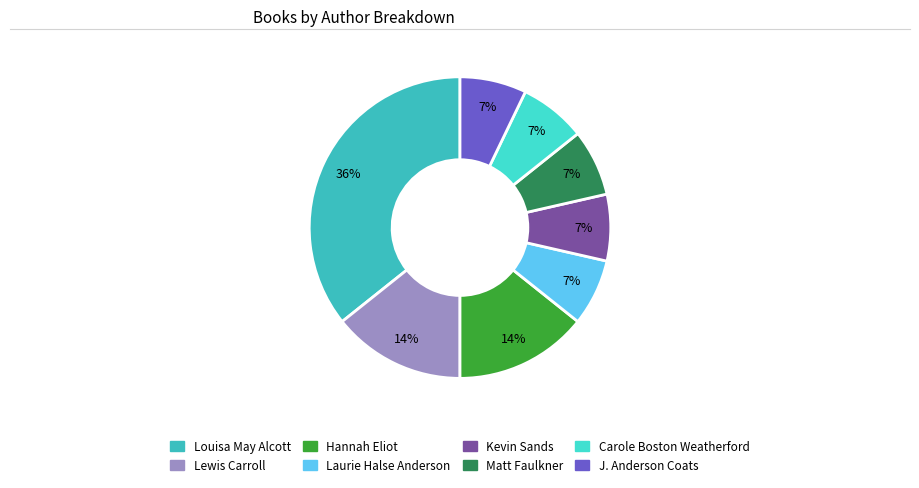

To the nearest percent, what is the difference between the largest and smallest slice percentages?

29%